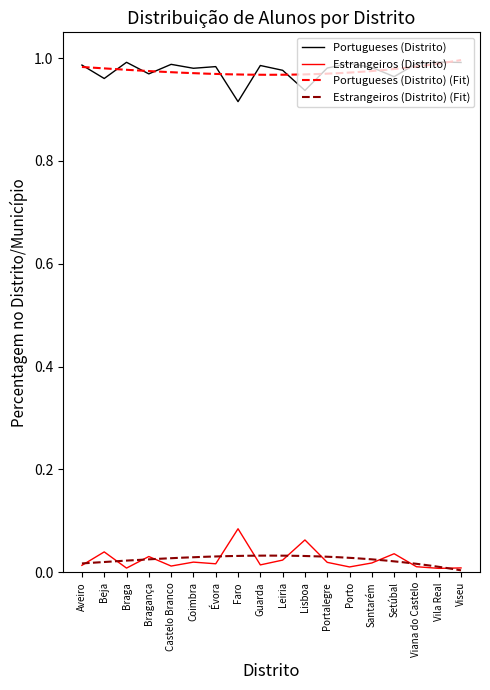

Rank the series at Portalegre from highest to lowest value.

Portugueses (Distrito), Estrangeiros (Distrito)